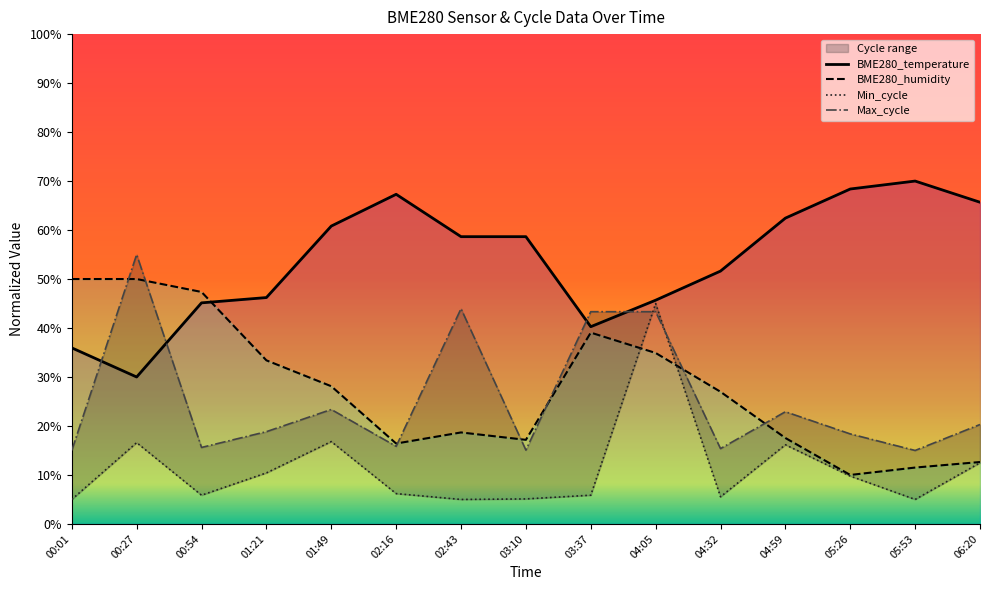

How many interior local valleys does the Min_cycle series have?

4